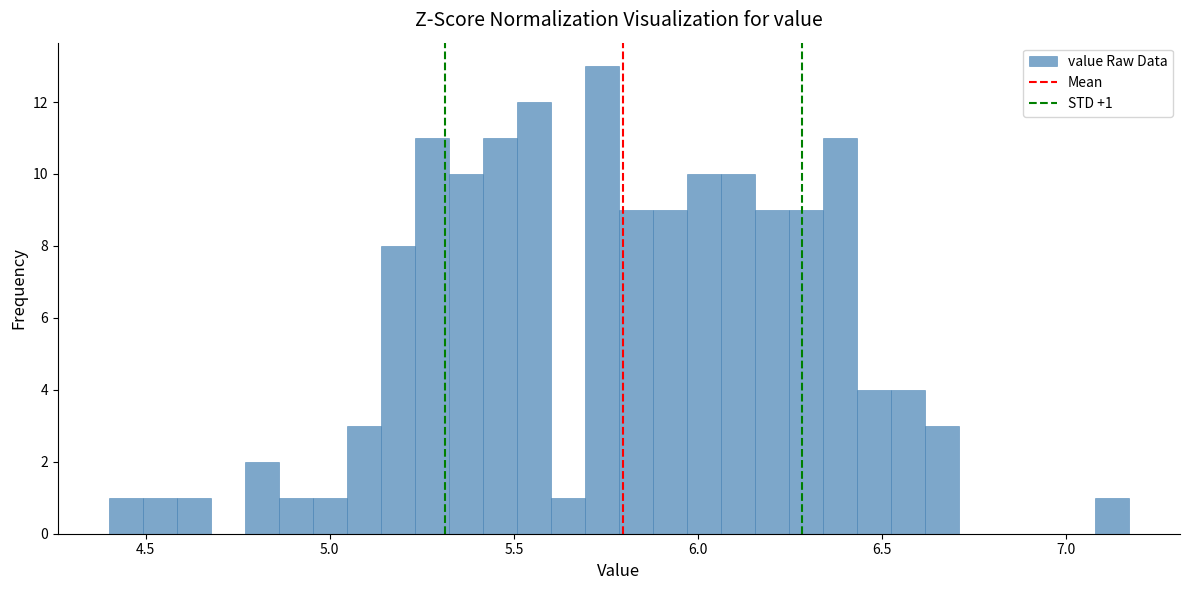

Around what value on the x-axis is the tallest bar? Give the approximate position of its centre, as read against the axis.

5.75